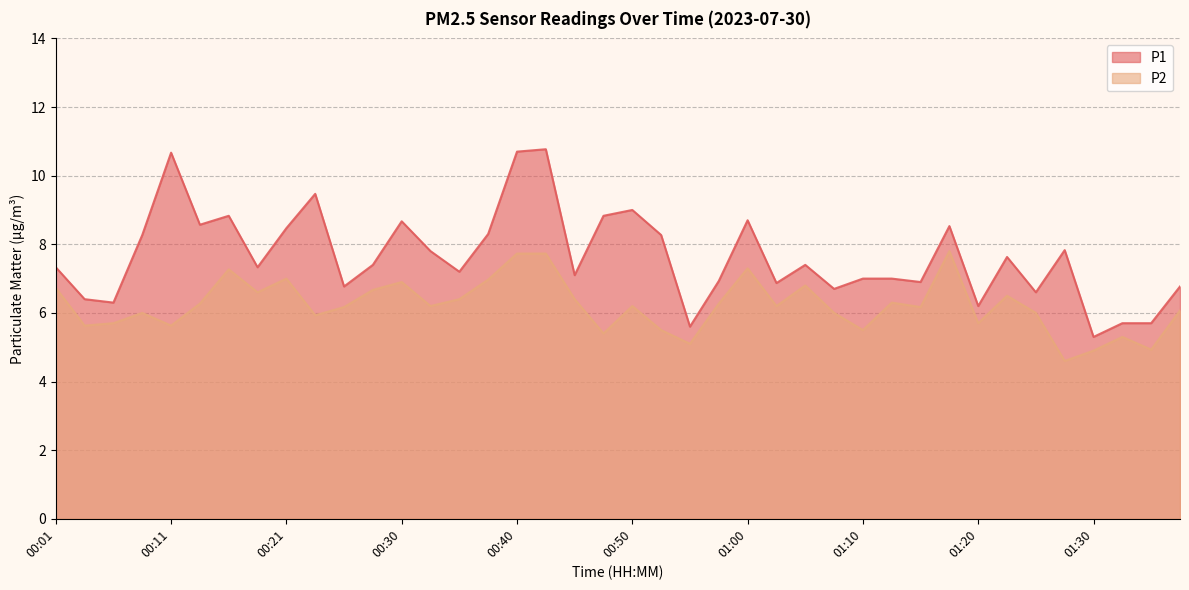

Which series has the widest spread of values?

P1